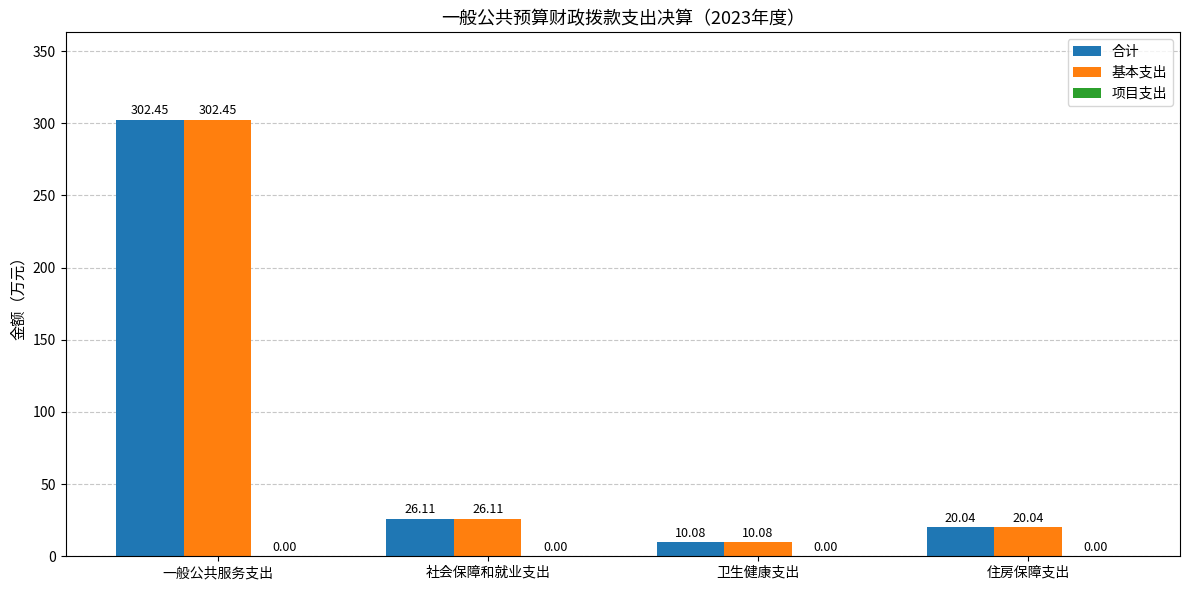

Is the value of 合计 at 卫生健康支出 greater than the value of 基本支出 at 住房保障支出?

No